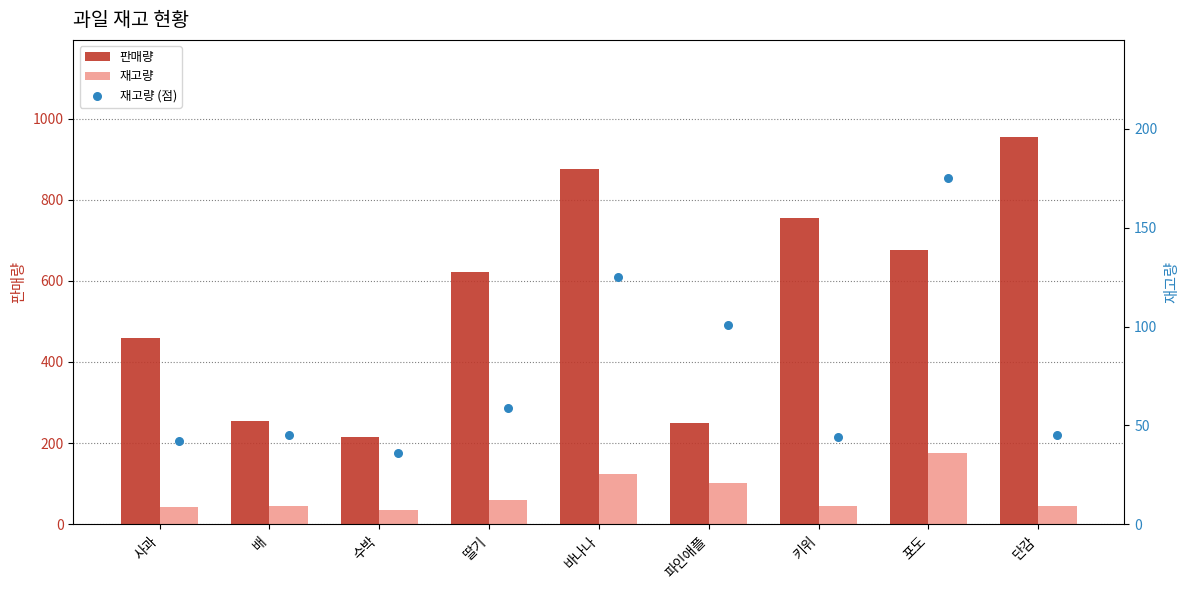

Which series has the largest total across all categories?

판매량